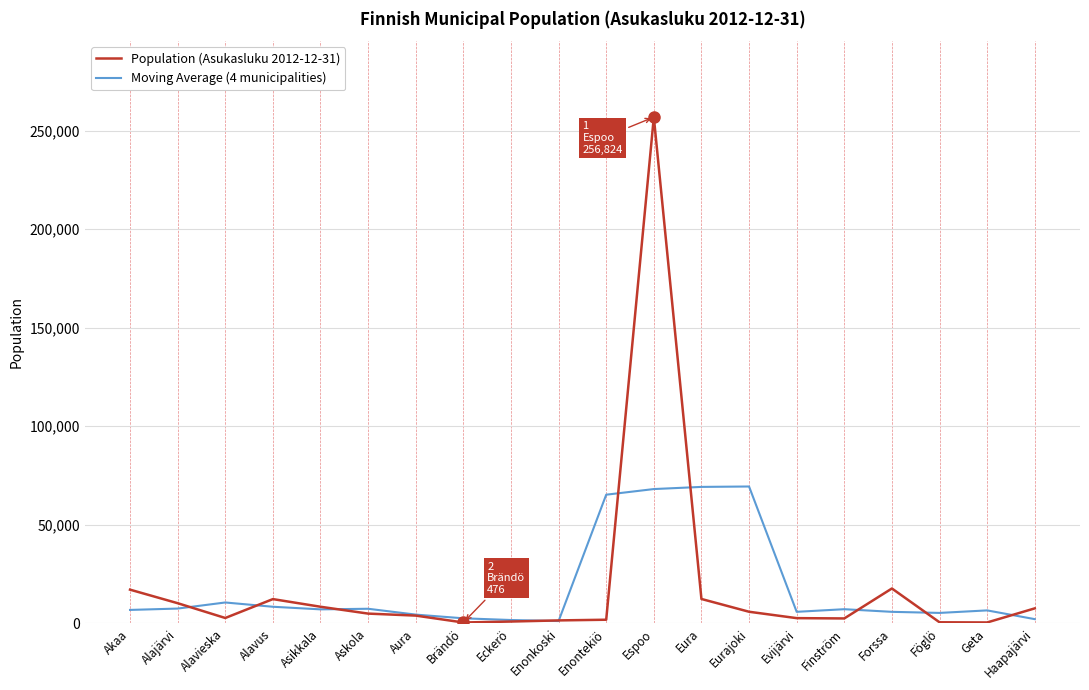

Rank the series by their maximum value, from highest to lowest.

Population (Asukasluku 2012-12-31), Moving Average (4 municipalities)